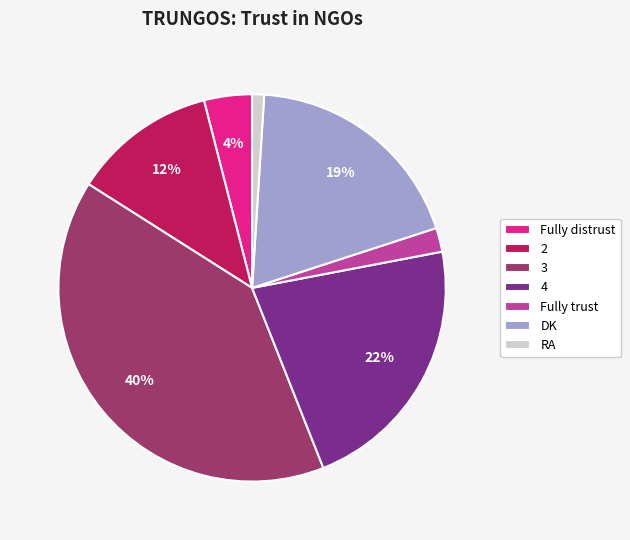

Is Fully distrust the majority of the pie?

No